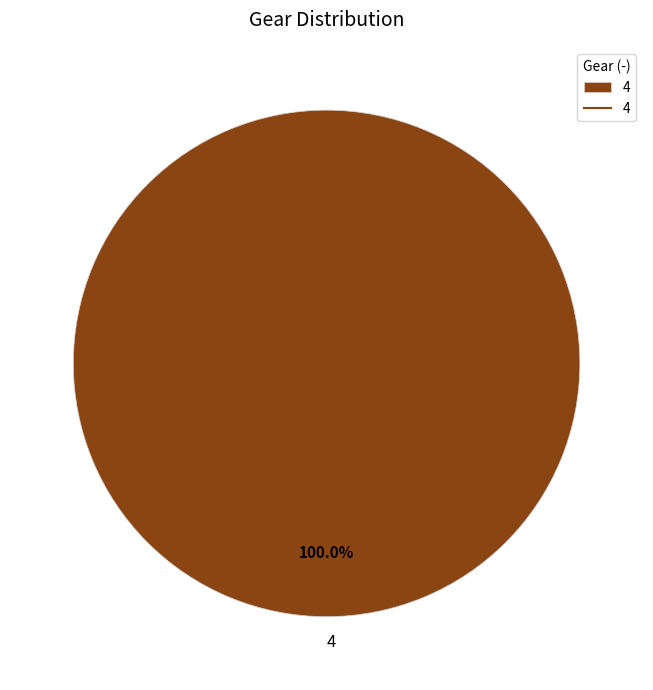

Rank the categories by value from highest to lowest.

4